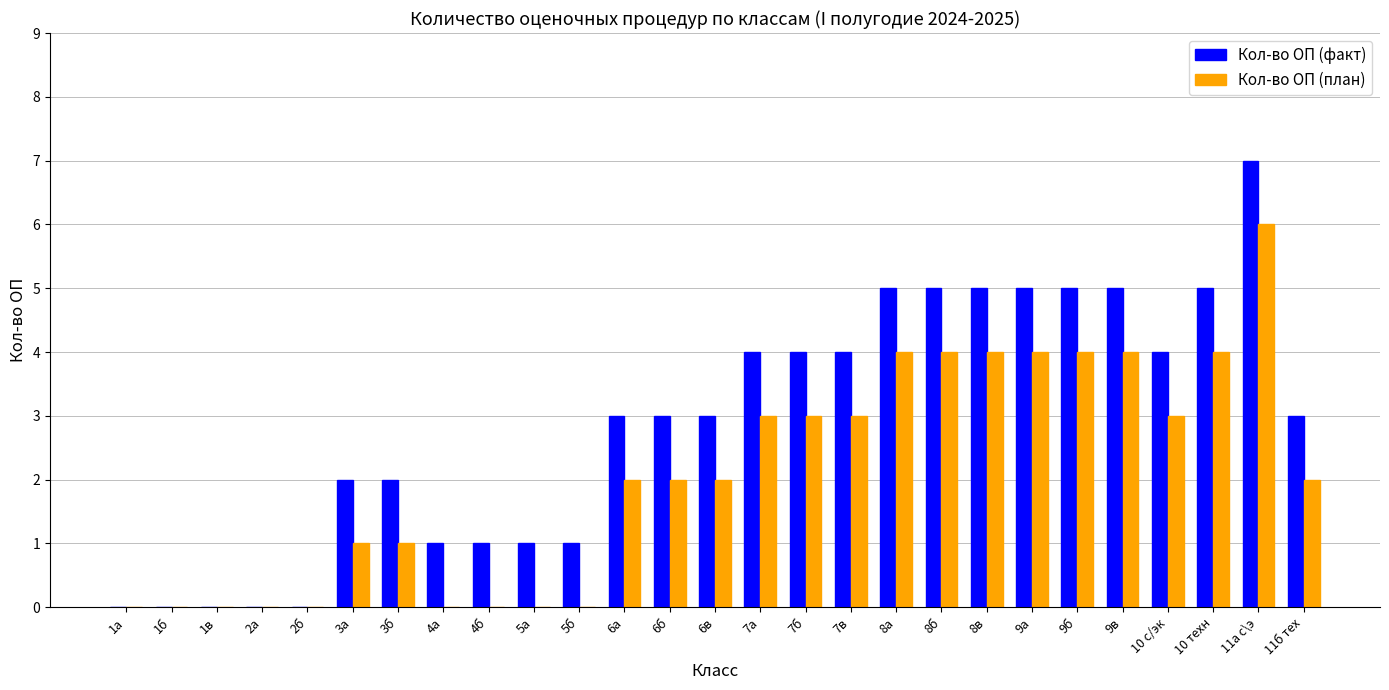

Is the value of Кол-во ОП (факт) at 9б greater than the value of Кол-во ОП (план) at 11а с\э?

No